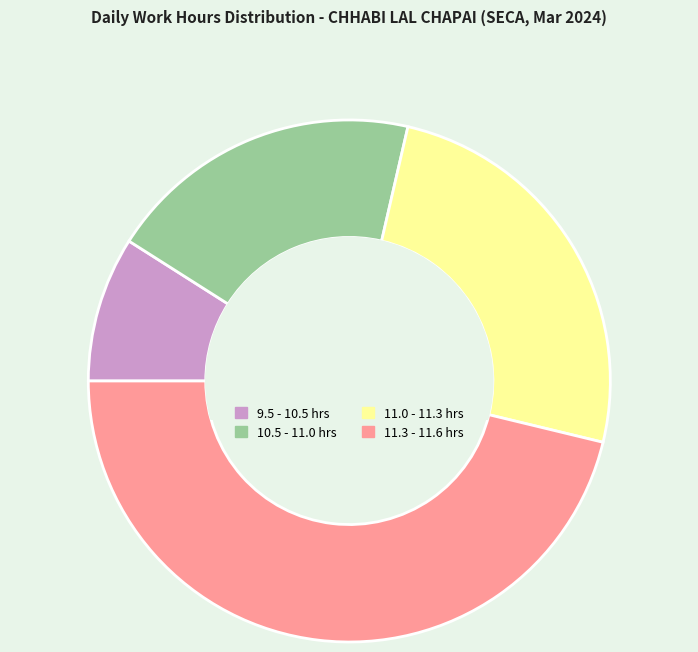

Do 10.5 - 11.0 hrs and 9.5 - 10.5 hrs together represent more than half of the pie?

No